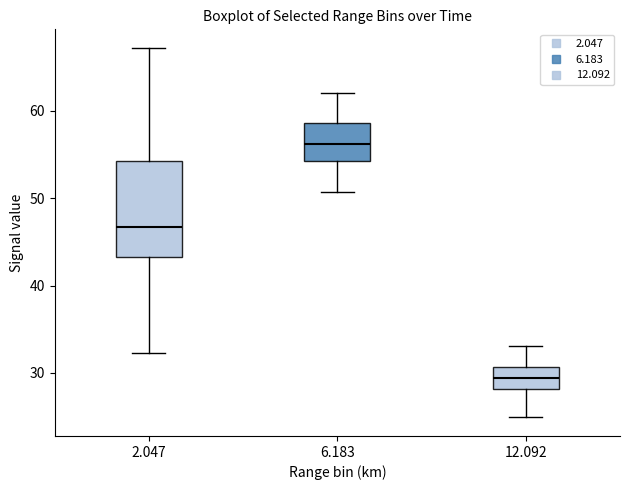

Reading left to right, read every box against the y-axis: the position of its median line, the range the box covers, and the ends of its whiskers. The values are not printed on the chart, so give them approximately, as read against the axis.

2.047: median 47, box 43 to 54, whiskers 32 to 67
6.183: median 56, box 54 to 59, whiskers 51 to 62
12.092: median 29, box 28 to 31, whiskers 25 to 33